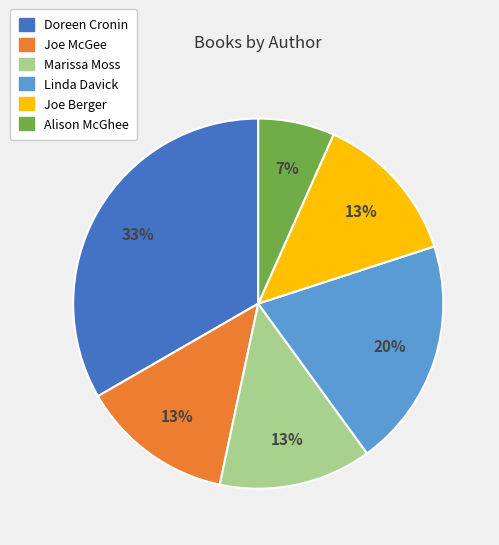

Is there a majority slice in this chart?

No